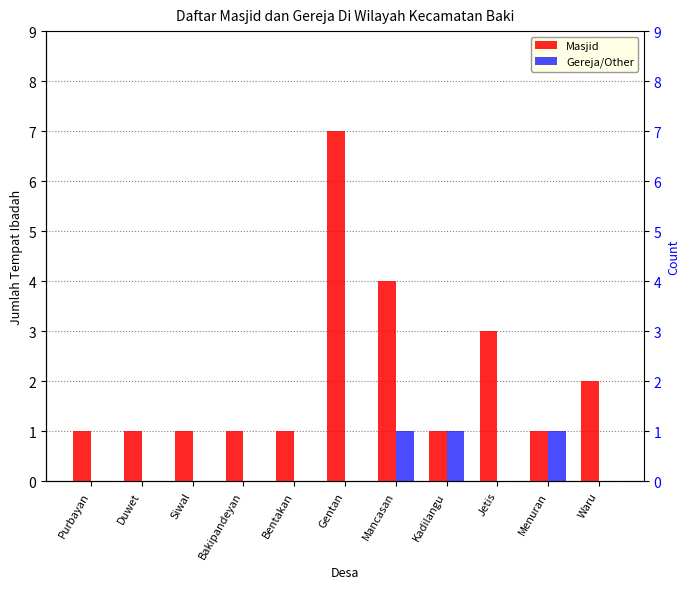

The Gereja/Other series shows 0 at Duwet. True or false?

True